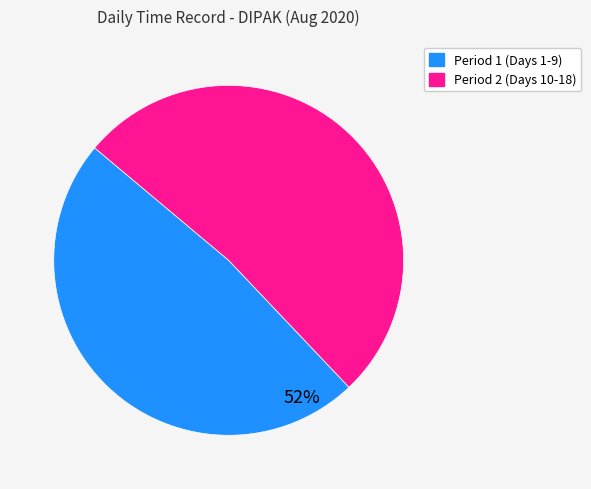

How many segments does this pie chart have?

2